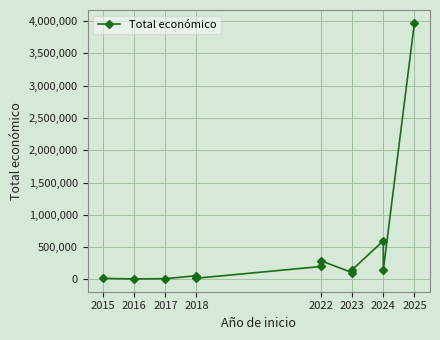

How many categories are shown in the chart?

12